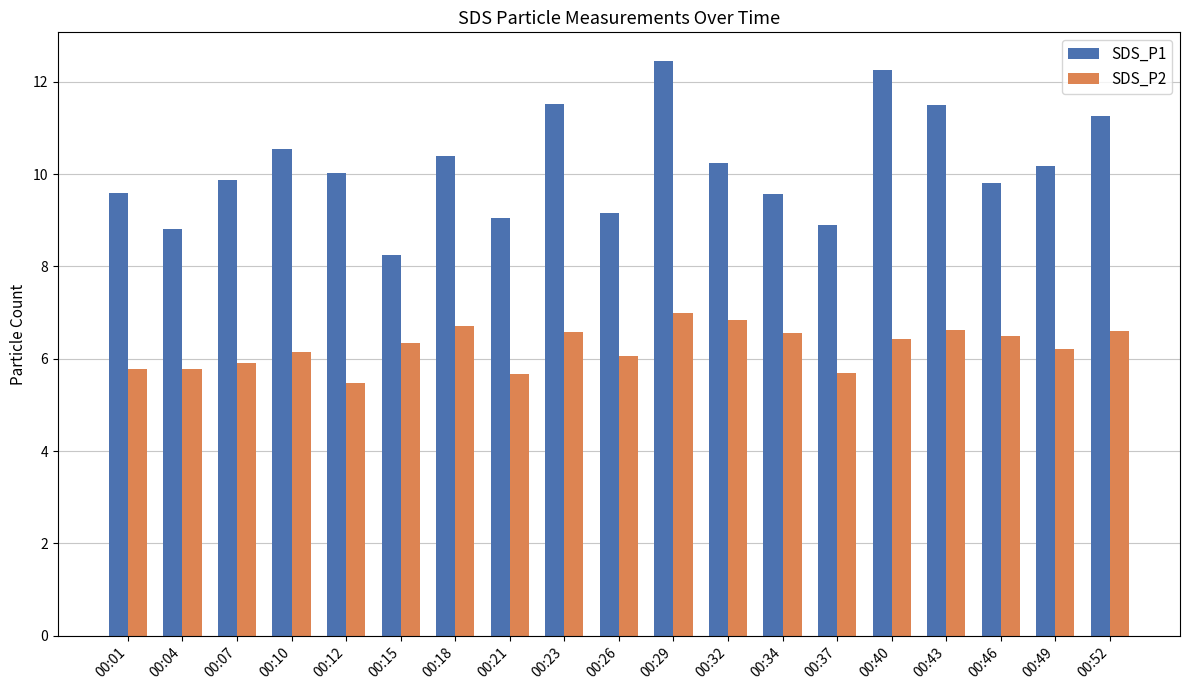

What is the minimum value shown in the chart?

5.5